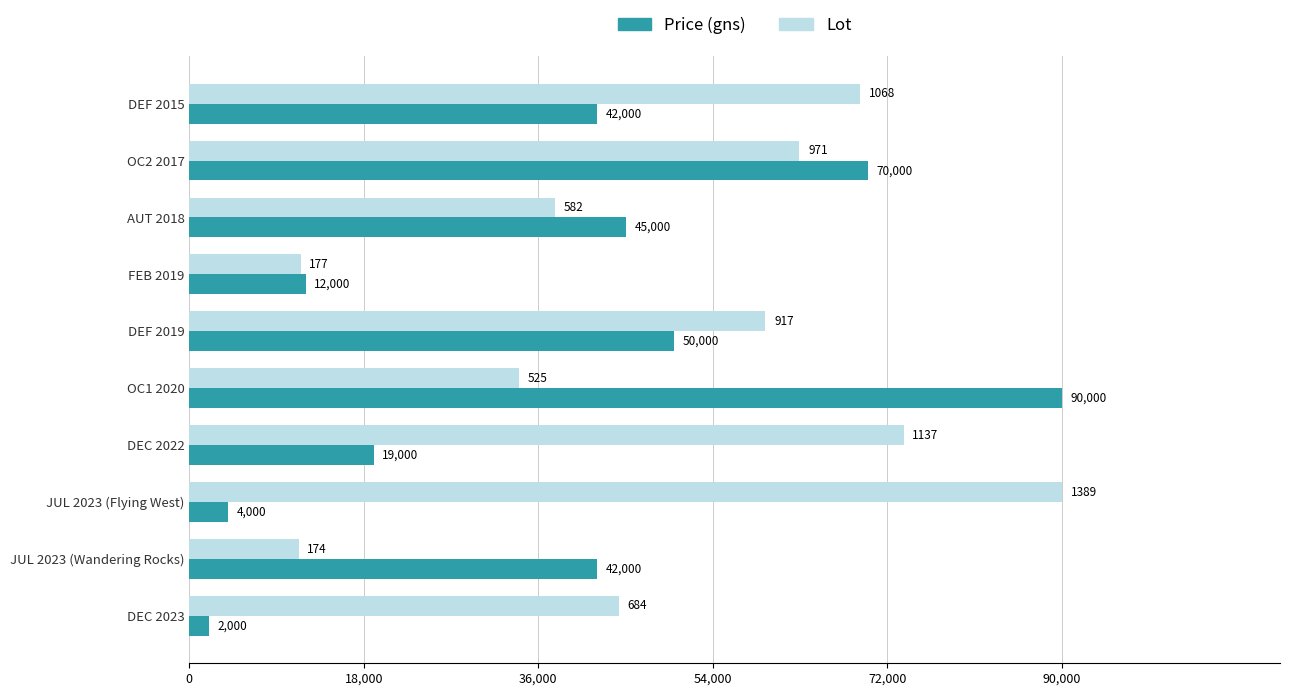

At which category is the sum across all series the highest?

OC2 2017